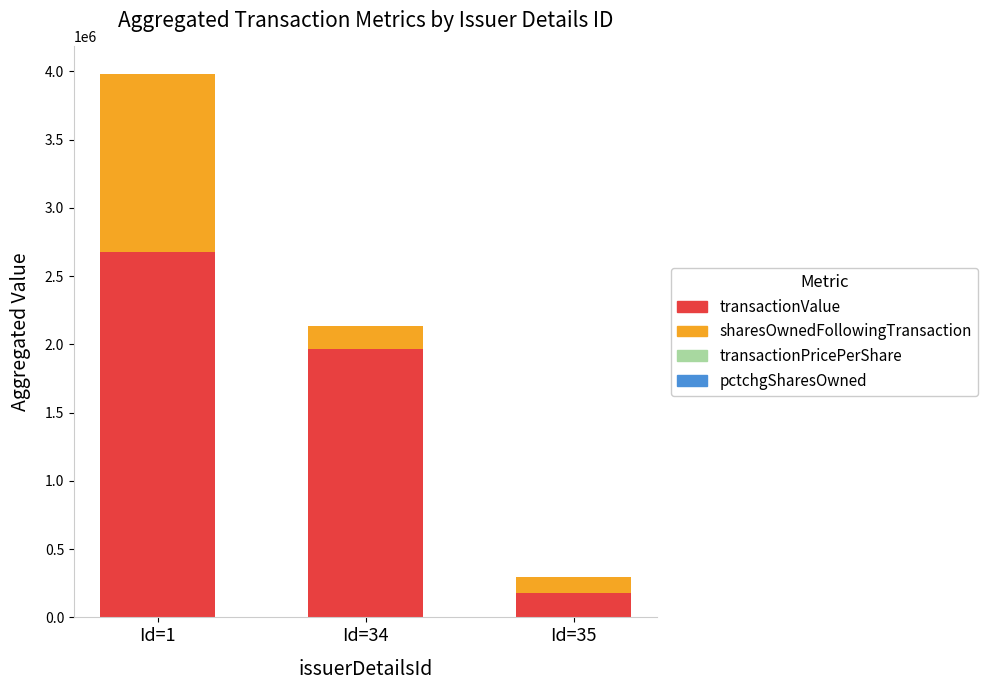

Where is transactionValue nearest to the value 1427992?

Id=34